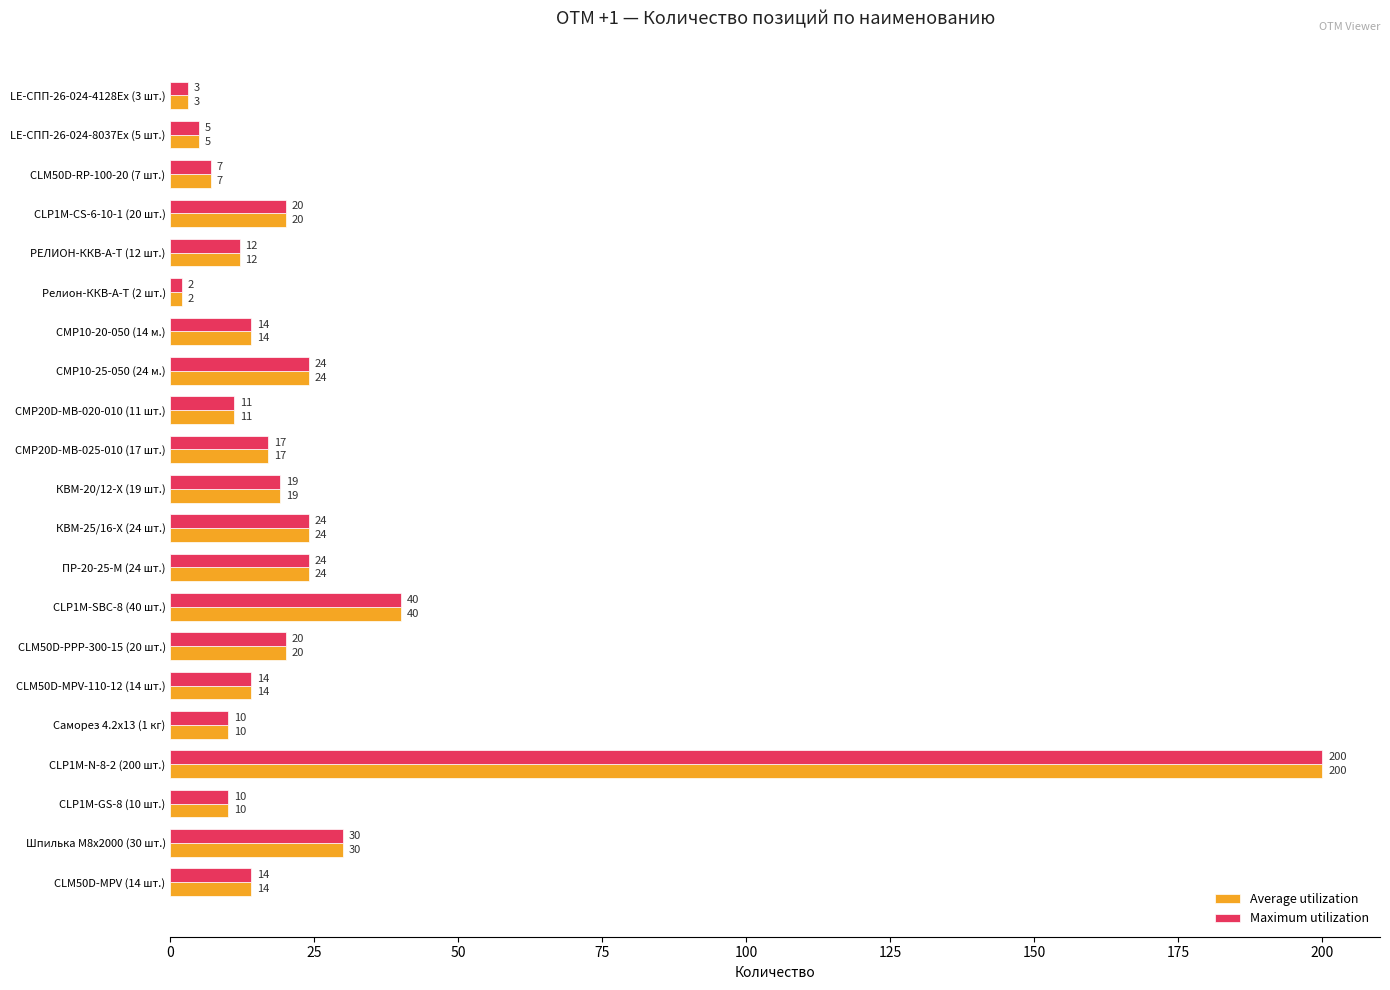

What is the sum of all Average utilization values?

520